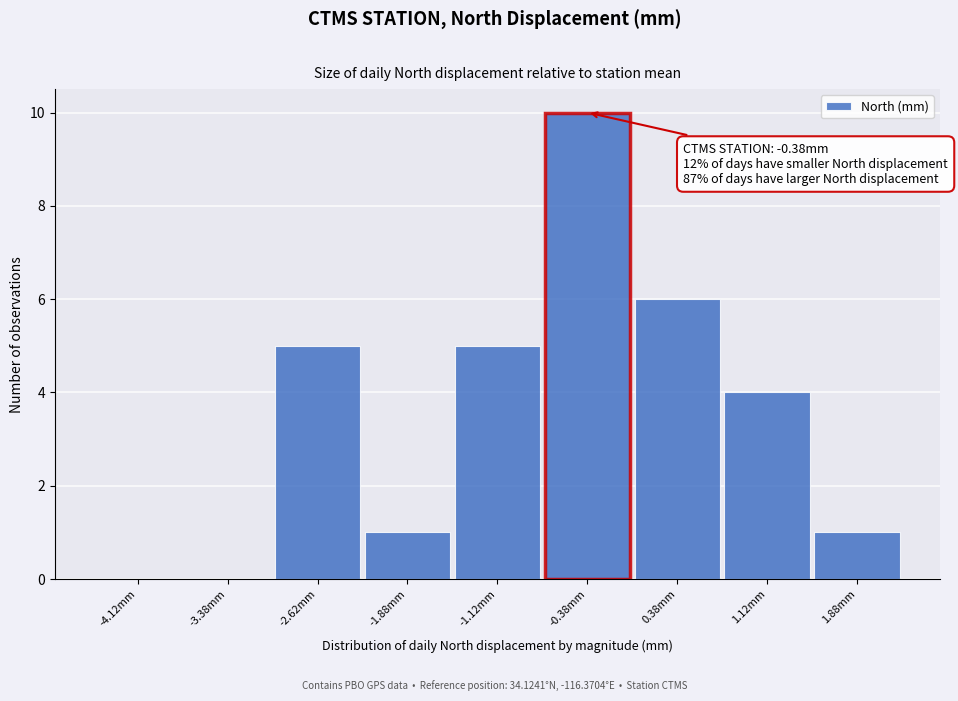

Which range on the x-axis has the tallest bar?

-0.75 to 0.00